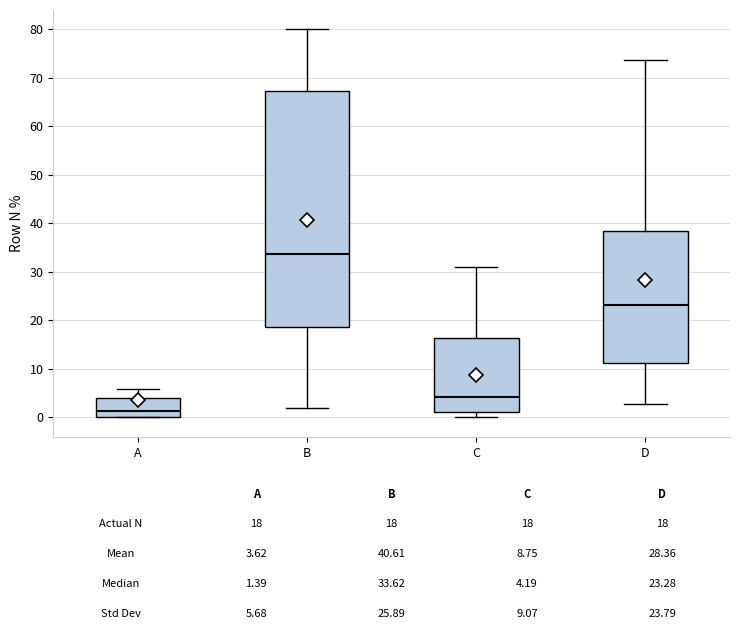

Which box's median line is the lowest?

A